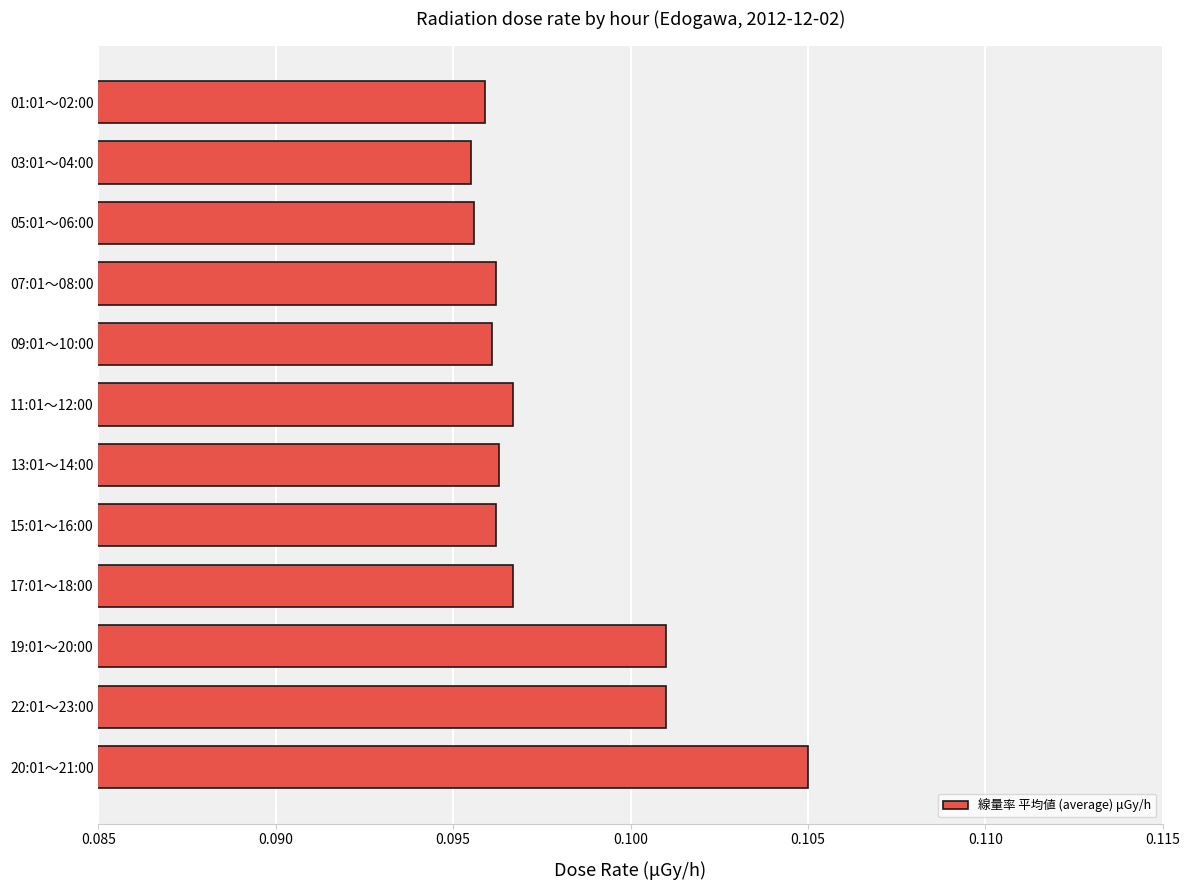

How many categories are shown in the chart?

12